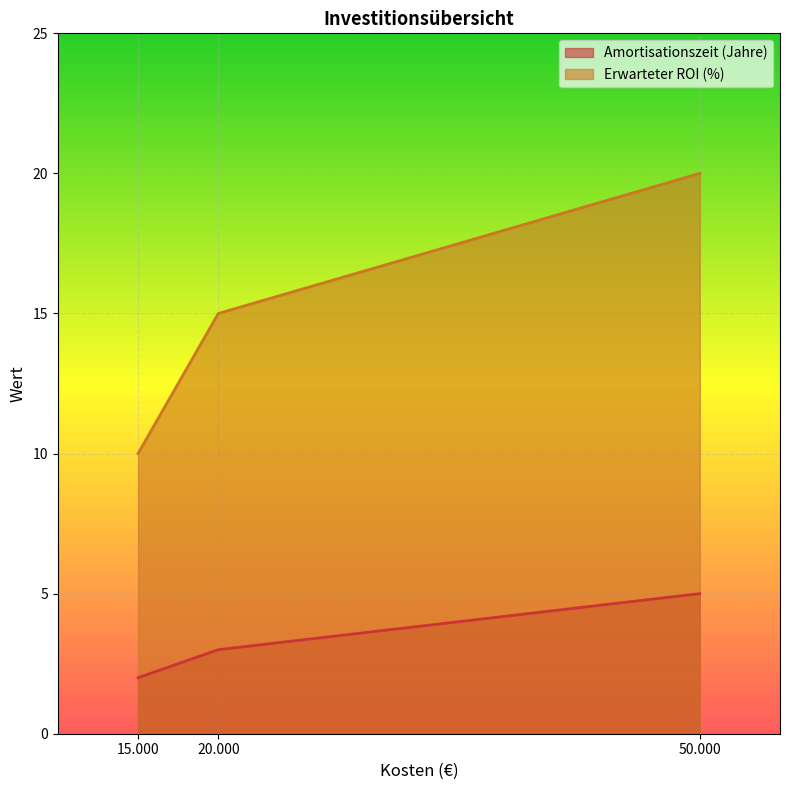

At which label does Erwarteter ROI (%) reach its minimum?

15.000